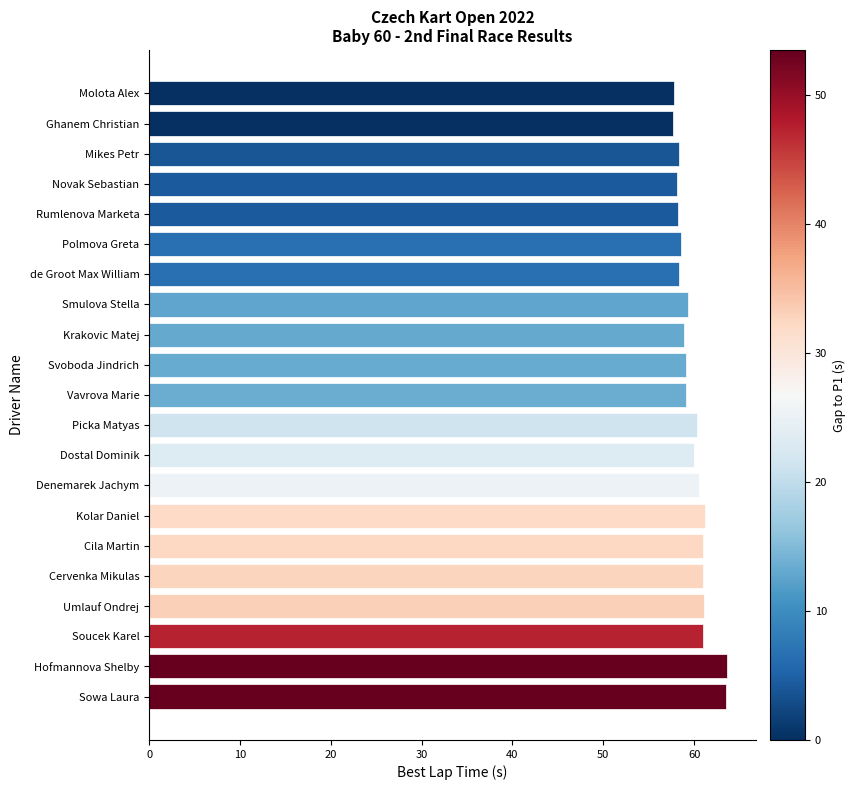

What is the change in value from Cervenka Mikulas to Svoboda Jindrich?

-1.9